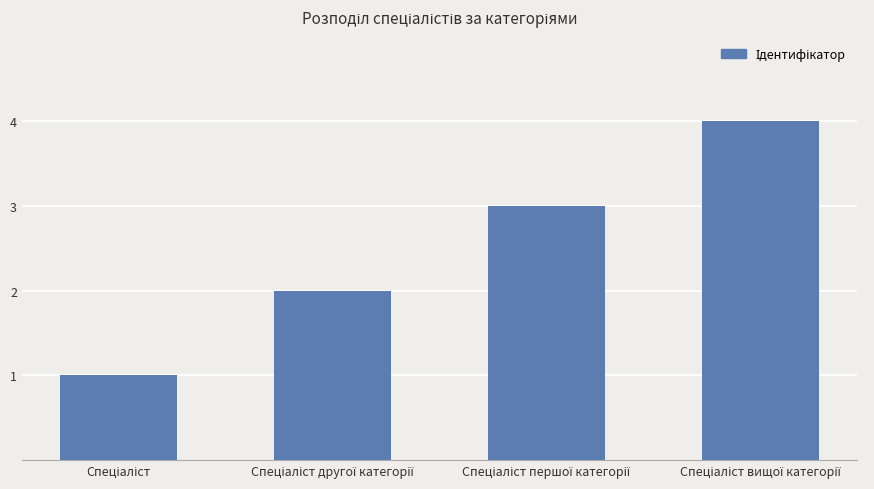

What is the maximum value shown in the chart?

4